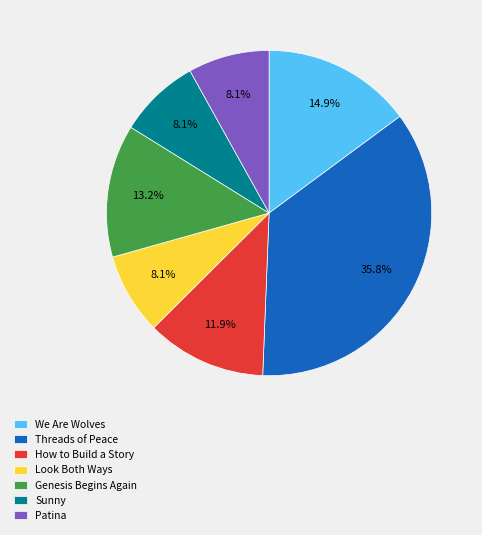

Which has a higher value, We Are Wolves or Sunny?

We Are Wolves